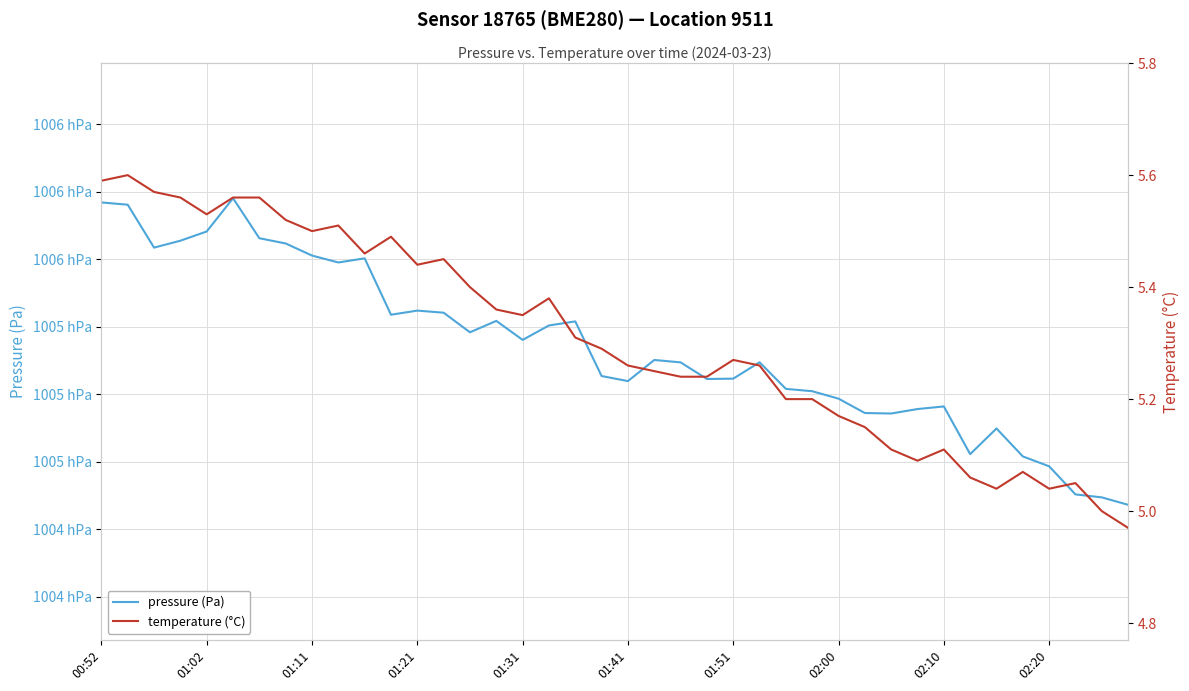

The temperature (°C) series shows 5.2 at 23. True or false?

True